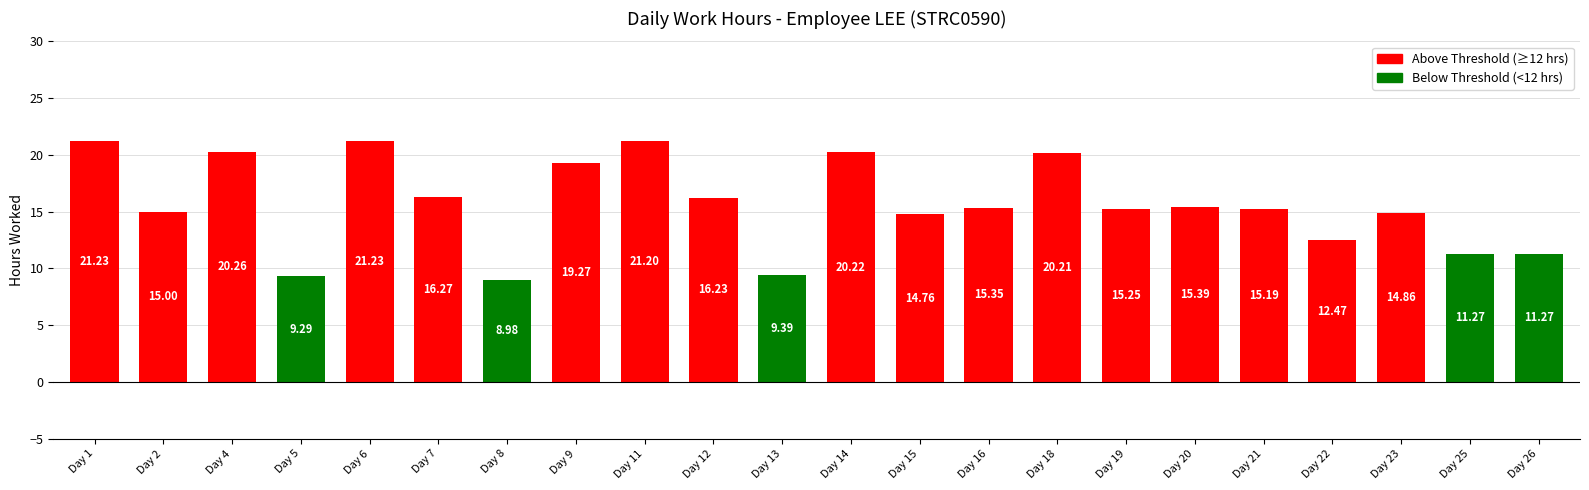

What is the smallest value displayed?

9.0